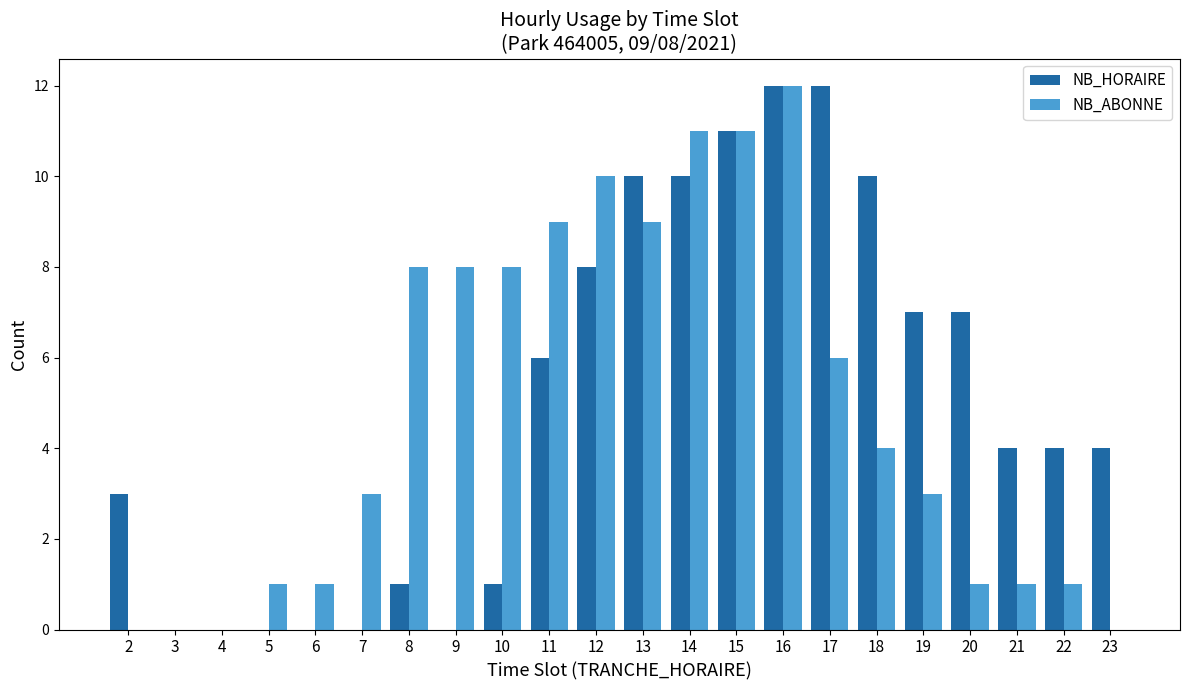

True or false: NB_ABONNE has a value of 0 at 23.

True